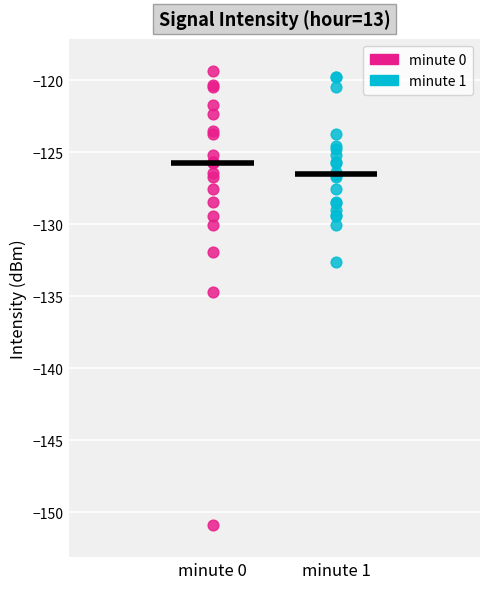

Which series has the widest spread of Y values?

minute 0